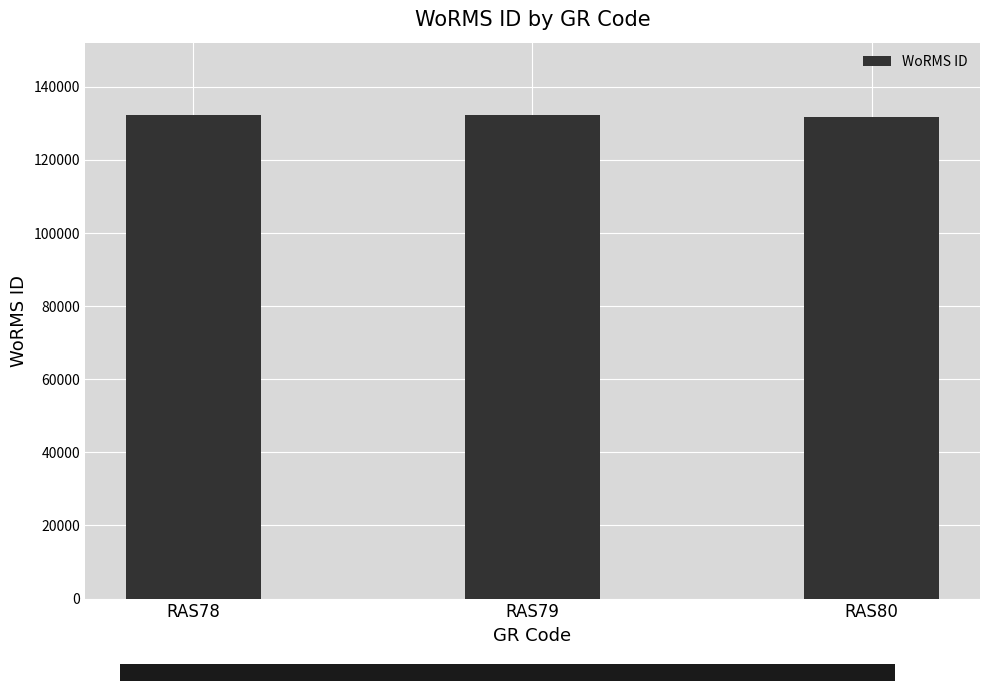

What is the value of the 3rd bar from the left?

131723